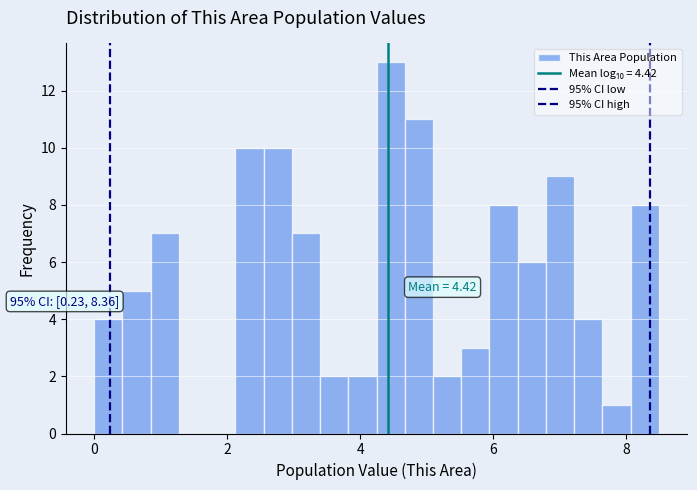

Read against the x-axis, roughly where is the centre of the tallest bar?

4.4